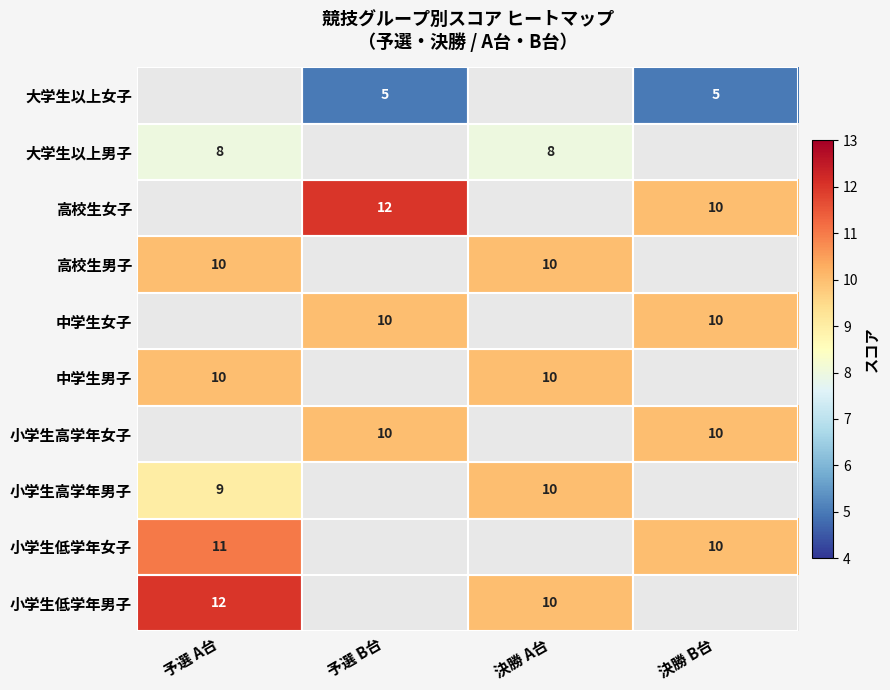

The 大学生以上女子 series shows 6.8 at 決勝 B台. True or false?

False